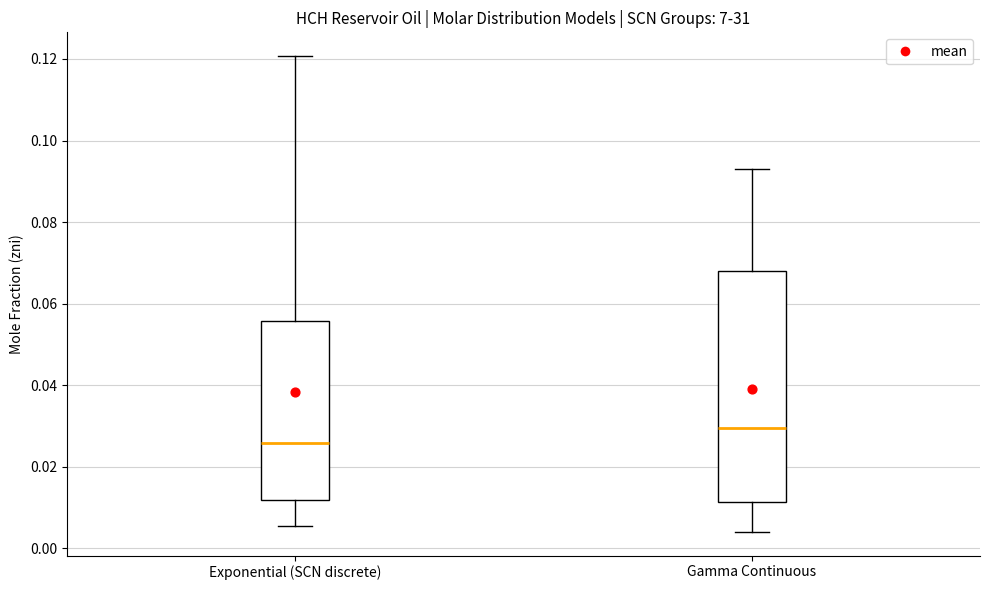

Reading left to right, transcribe this box plot: for each box, give where its median line is, the range the box spans, and where its two whiskers end, as read against the y-axis. The values are not printed on the chart, so give them approximately, as read against the axis.

Exponential (SCN discrete): median 0.026, box 0.012 to 0.056, whiskers 0.006 to 0.120
Gamma Continuous: median 0.030, box 0.012 to 0.068, whiskers 0.004 to 0.092